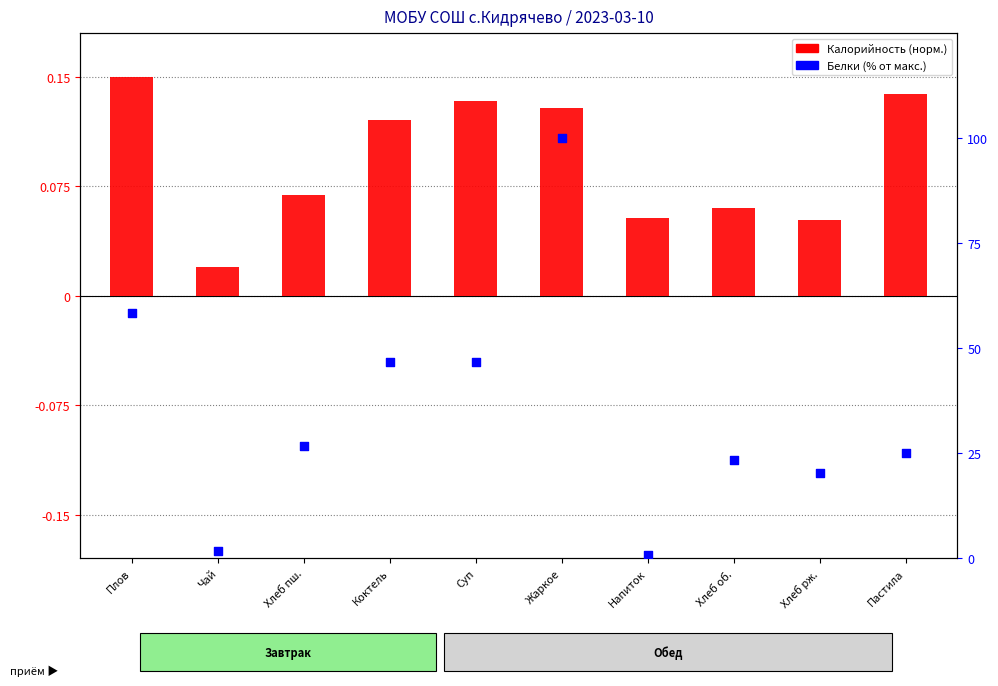

Which series has the largest total across all categories?

Белки (% от макс.)